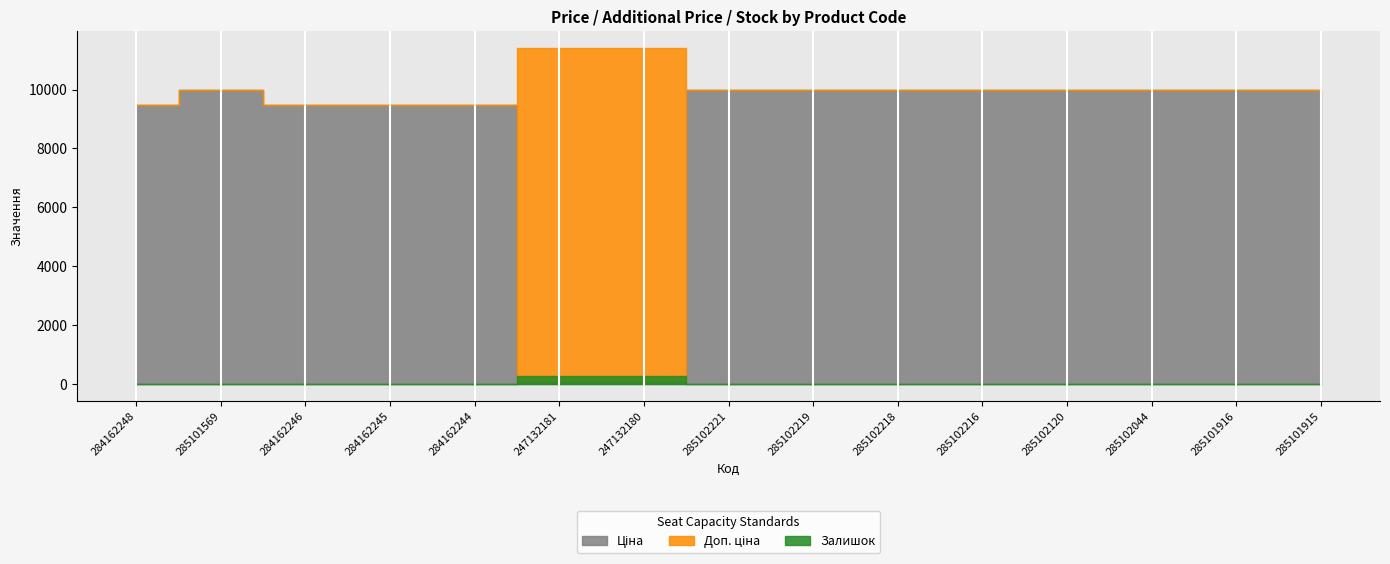

True or false: Доп. ціна and Залишок intersect in this chart.

False